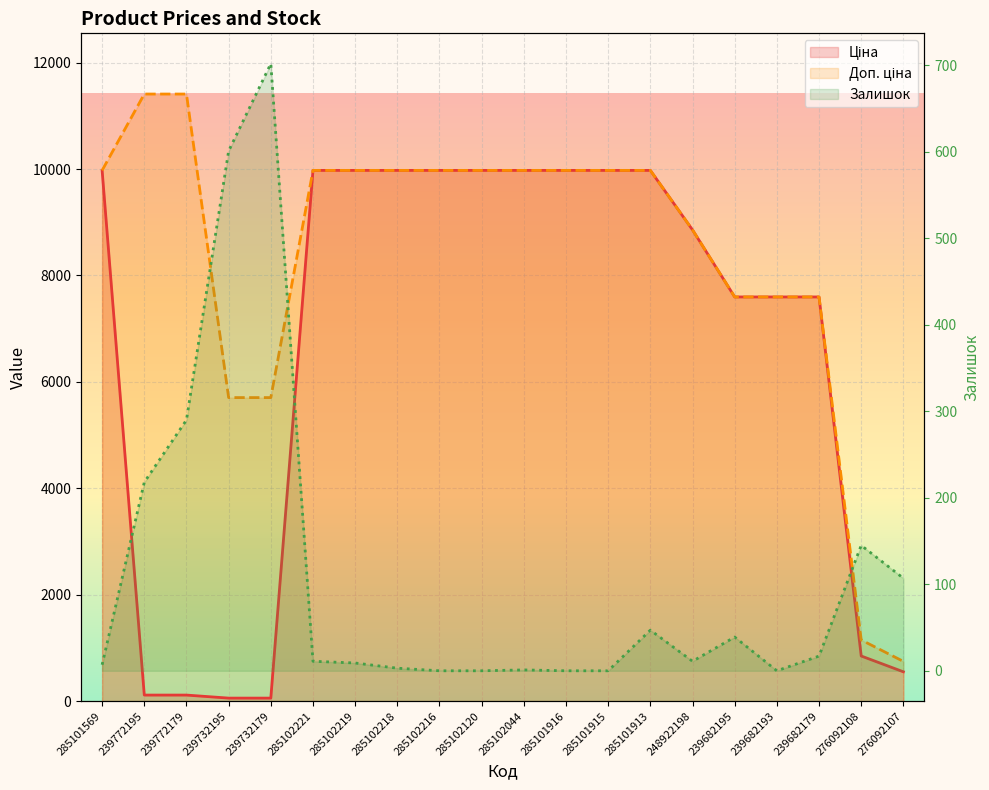

Is it true that Залишок equals 218.0 at 239772195?

True